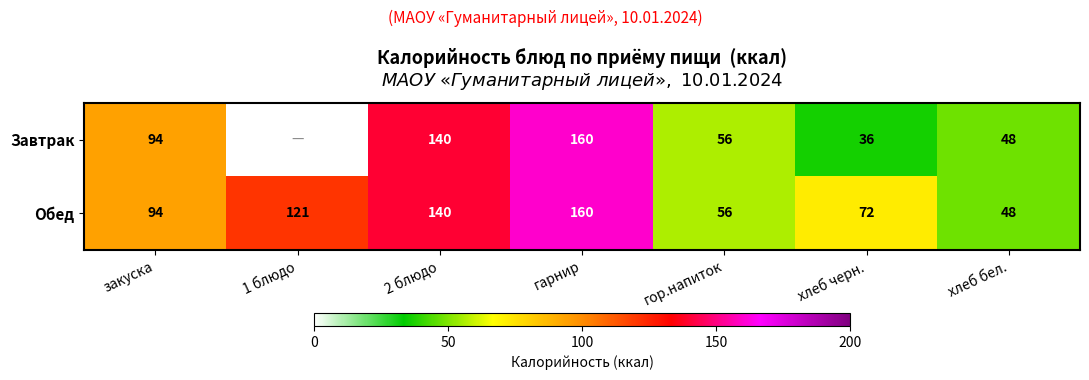

What is the total value across all series at закуска?

188